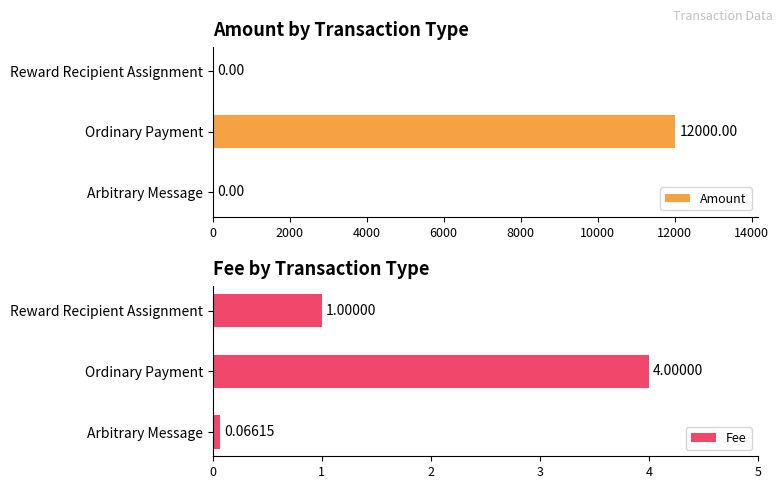

True or false: Fee has a value of 1.4 at Reward Recipient Assignment.

False